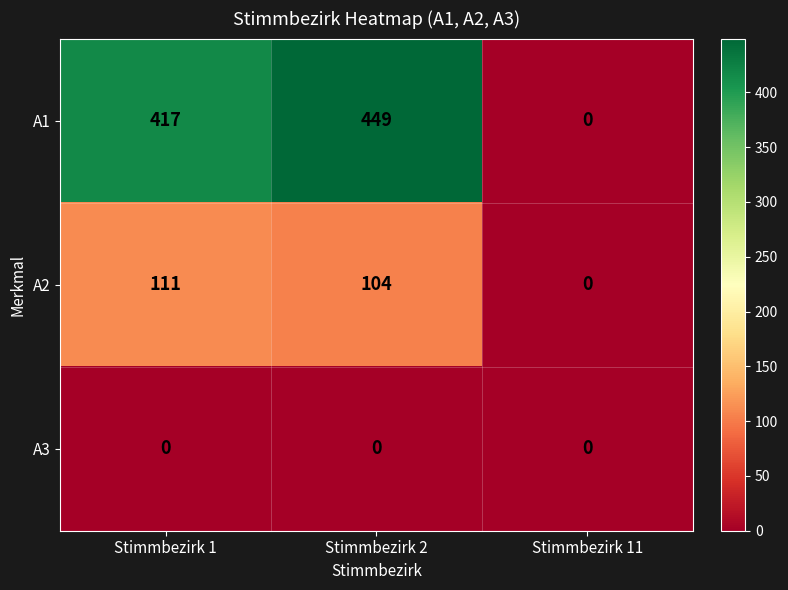

What is the total value across all series at Stimmbezirk 1?

528